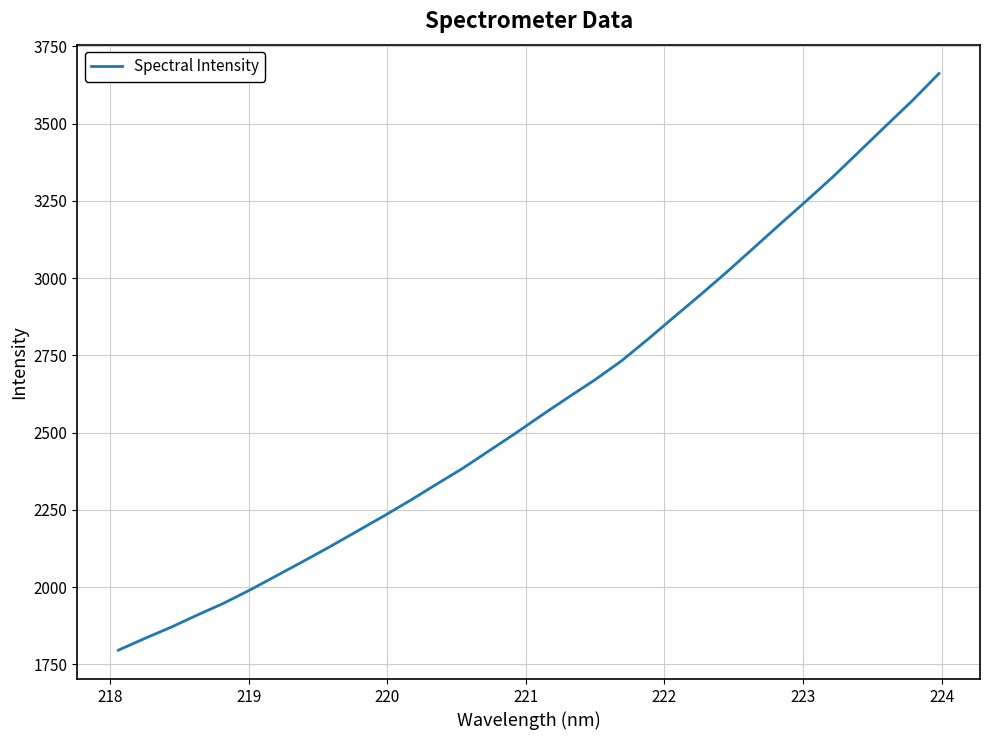

What is the greatest value displayed?

3662.2